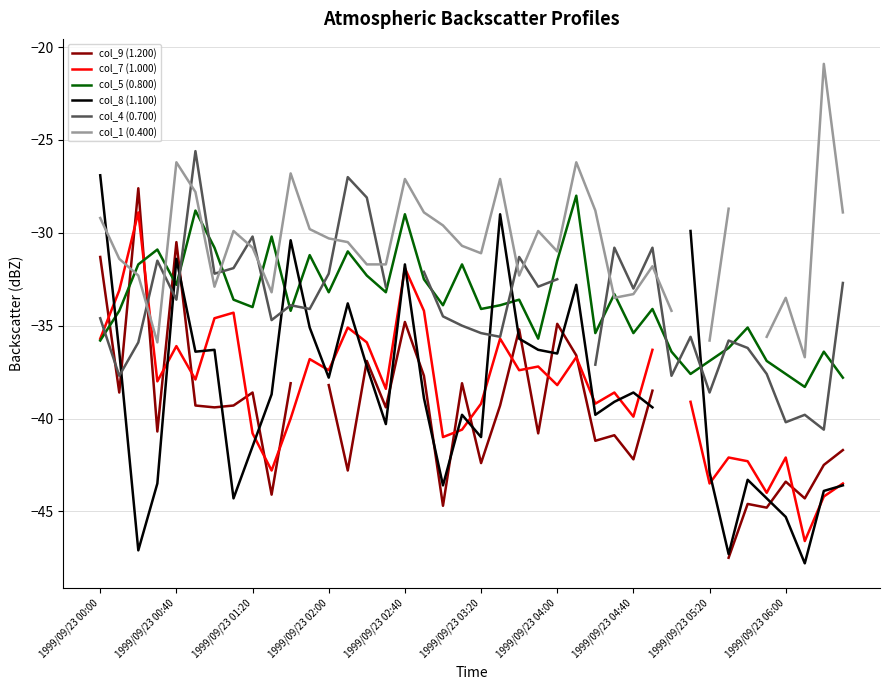

How many values in col_1 (0.400) are below zero?

38